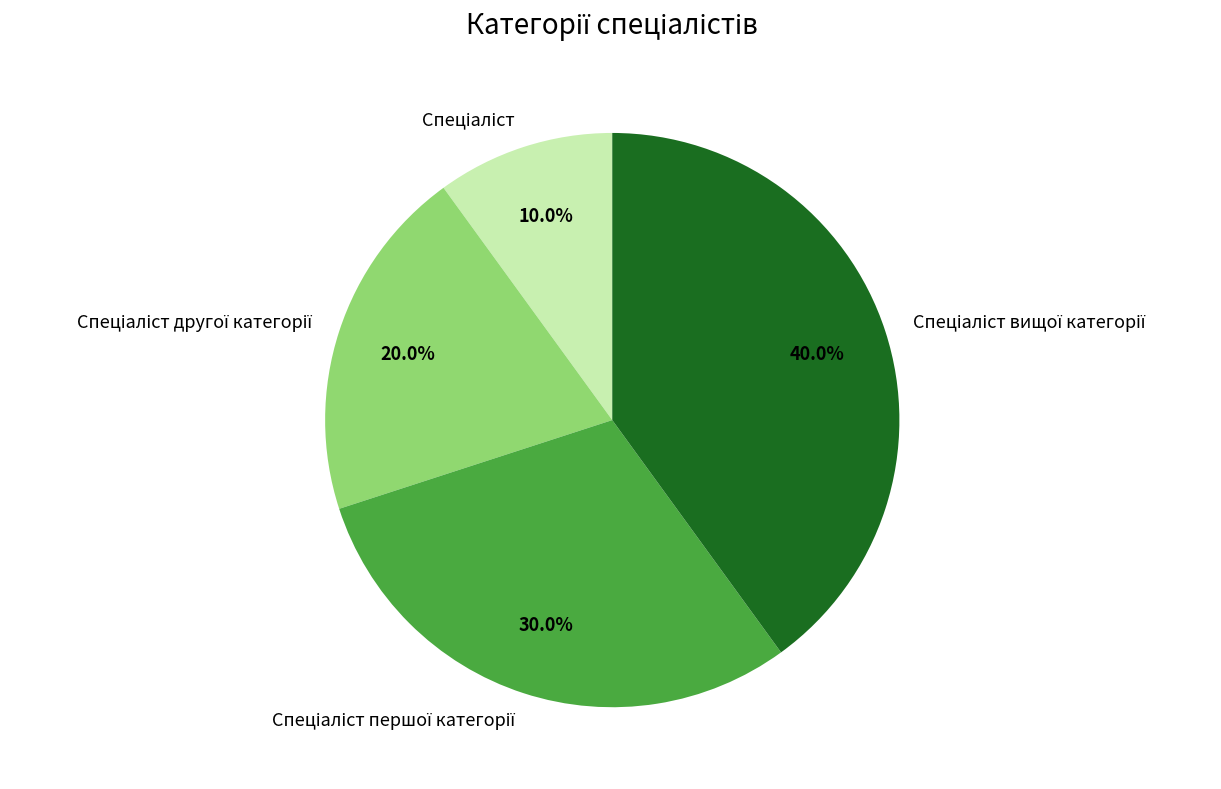

Count the number of slices in the pie.

4